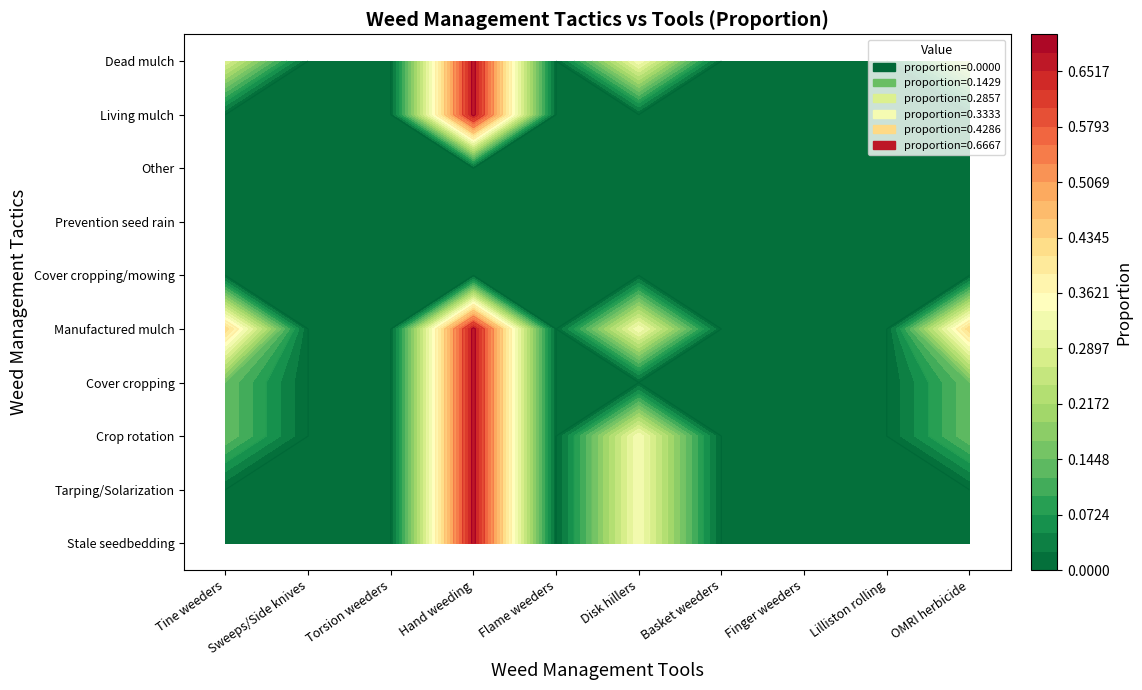

Count the number of data series in this chart.

10